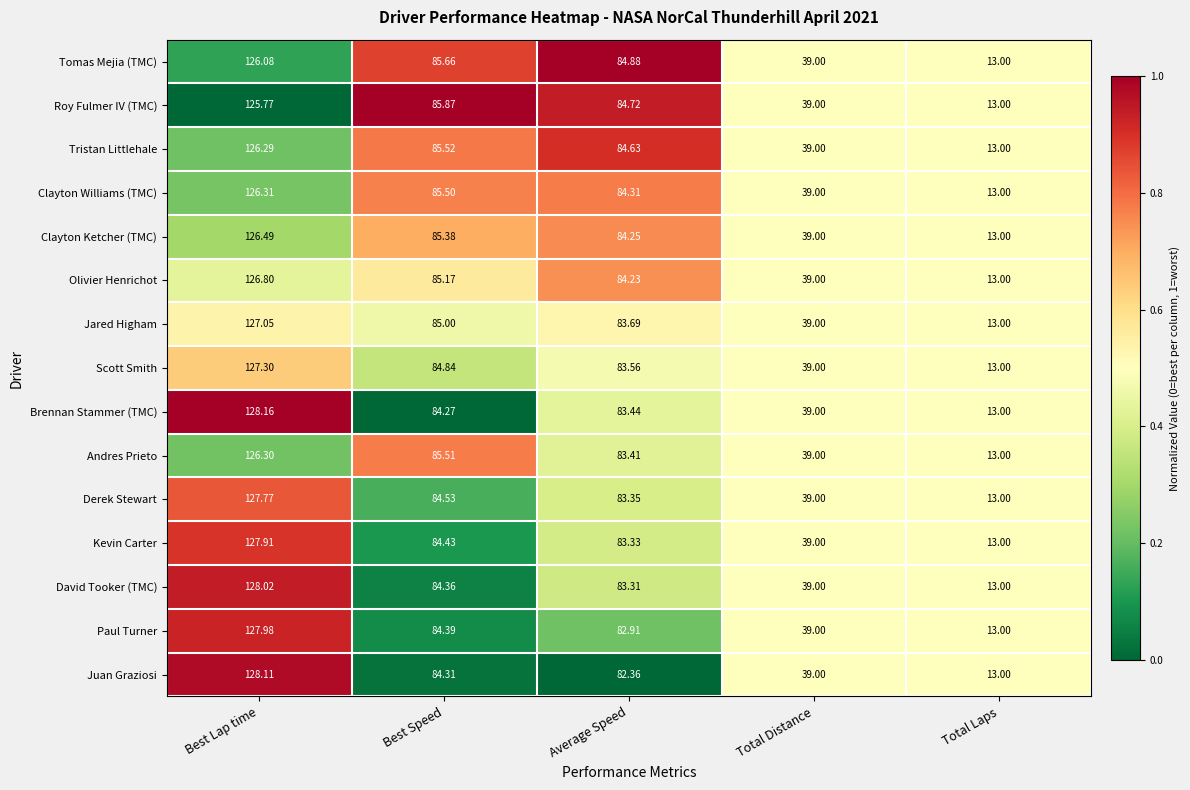

At which label does Andres Prieto reach its minimum?

Total Laps